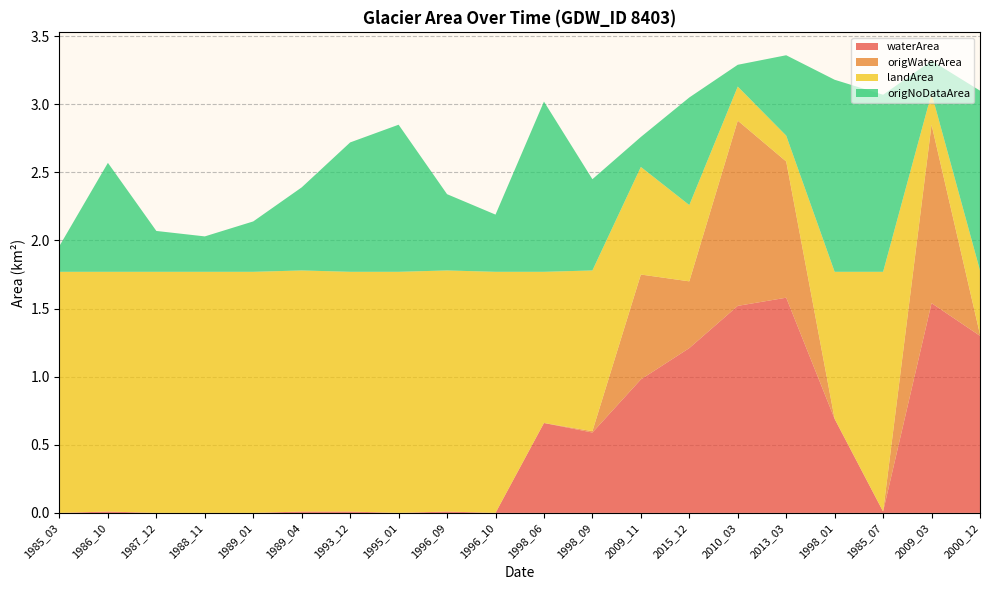

Reading right to left, extract all data points from this chart.

waterArea: 2000_12=1.3	2009_03=1.5	1985_07=0.0	1998_01=0.7	2013_03=1.6	2010_03=1.5	2015_12=1.2	2009_11=1.0	1998_09=0.6	1998_06=0.7	1996_10=0.0	1996_09=0.0	1995_01=0.0	1993_12=0.0	1989_04=0.0	1989_01=0.0	1988_11=0.0	1987_12=0.0	1986_10=0.0	1985_03=0.0
origWaterArea: 2000_12=0.0	2009_03=1.3	1985_07=0.0	1998_01=0.0	2013_03=1.0	2010_03=1.4	2015_12=0.5	2009_11=0.8	1998_09=0.0	1998_06=0.0	1996_10=0.0	1996_09=0.0	1995_01=0.0	1993_12=0.0	1989_04=0.0	1989_01=0.0	1988_11=0.0	1987_12=0.0	1986_10=0.0	1985_03=0.0
landArea: 2000_12=0.5	2009_03=0.2	1985_07=1.8	1998_01=1.1	2013_03=0.2	2010_03=0.2	2015_12=0.6	2009_11=0.8	1998_09=1.2	1998_06=1.1	1996_10=1.8	1996_09=1.8	1995_01=1.8	1993_12=1.8	1989_04=1.8	1989_01=1.8	1988_11=1.8	1987_12=1.8	1986_10=1.8	1985_03=1.8
origNoDataArea: 2000_12=1.3	2009_03=0.2	1985_07=1.3	1998_01=1.4	2013_03=0.6	2010_03=0.2	2015_12=0.8	2009_11=0.2	1998_09=0.7	1998_06=1.2	1996_10=0.4	1996_09=0.6	1995_01=1.1	1993_12=0.9	1989_04=0.6	1989_01=0.4	1988_11=0.3	1987_12=0.3	1986_10=0.8	1985_03=0.2